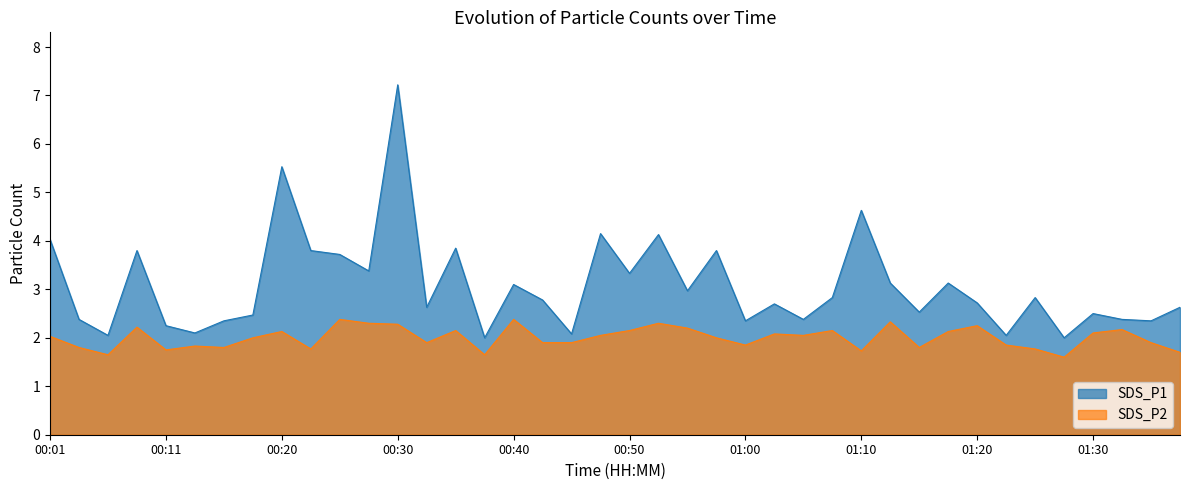

Between 00:28 and 00:48, which is larger?

00:48